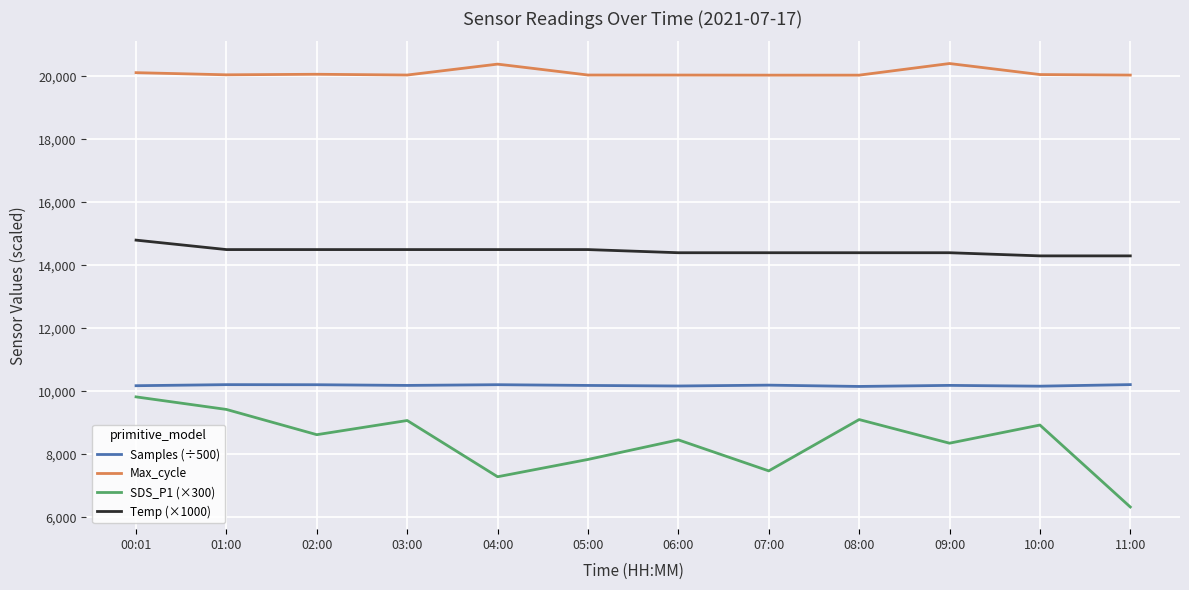

Is the value of Max_cycle at 05:00 greater than the value of Samples (÷500) at 09:00?

Yes